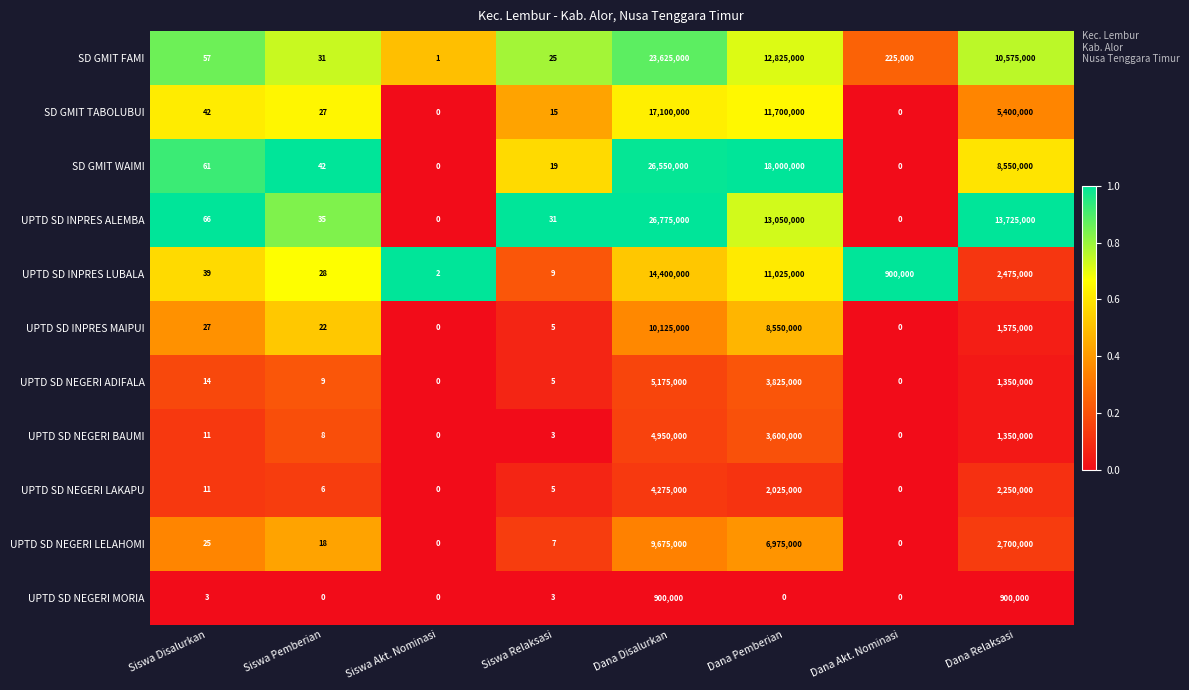

At Dana Disalurkan, list the series in order from smallest to largest.

UPTD SD NEGERI MORIA, UPTD SD NEGERI LAKAPU, UPTD SD NEGERI BAUMI, UPTD SD NEGERI ADIFALA, UPTD SD NEGERI LELAHOMI, UPTD SD INPRES MAIPUI, UPTD SD INPRES LUBALA, SD GMIT TABOLUBUI, SD GMIT FAMI, SD GMIT WAIMI, UPTD SD INPRES ALEMBA